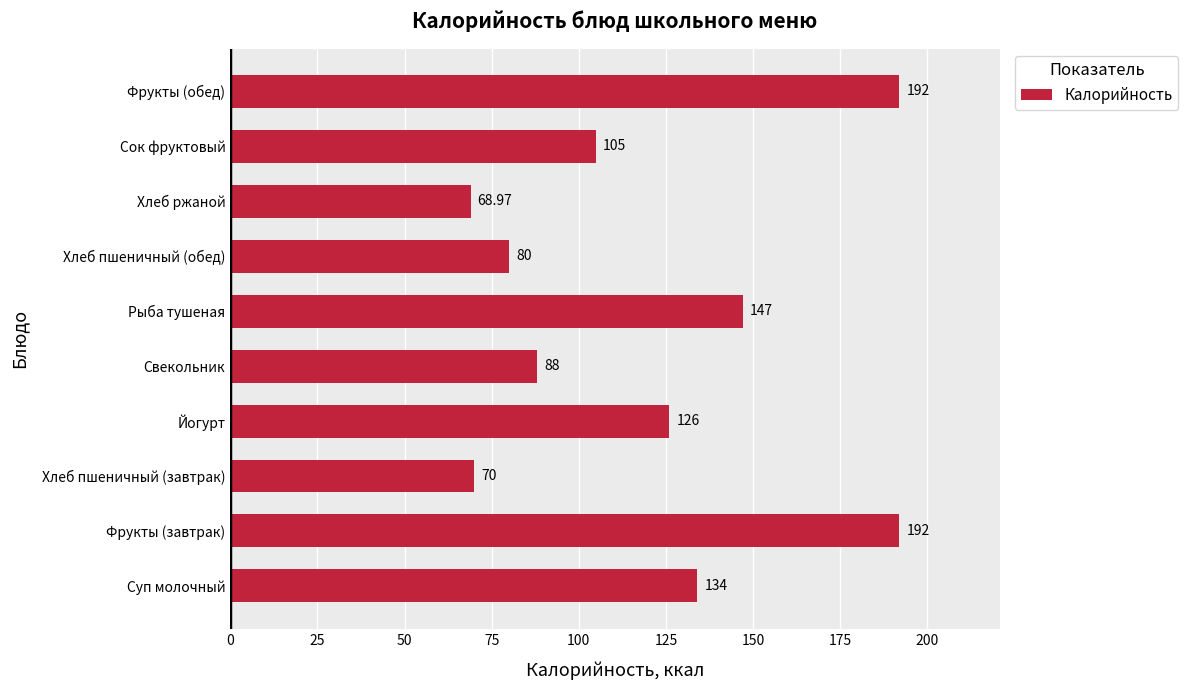

What is the change in value from Свекольник to Рыба тушеная?

+59.0